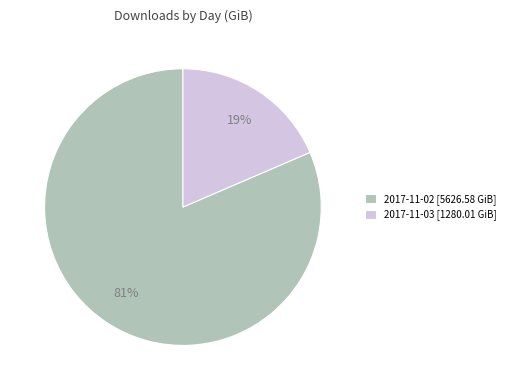

To the nearest percent, what percentage of the pie is 2017-11-03?

19%